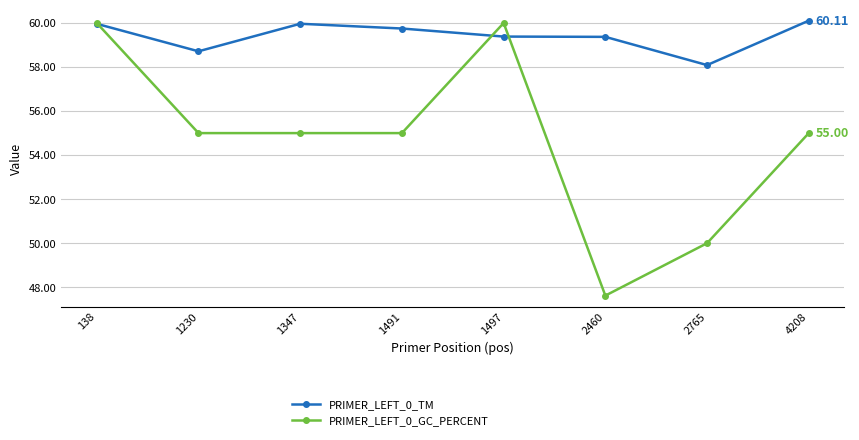

Rank the series at 2460 from highest to lowest value.

PRIMER_LEFT_0_TM, PRIMER_LEFT_0_GC_PERCENT